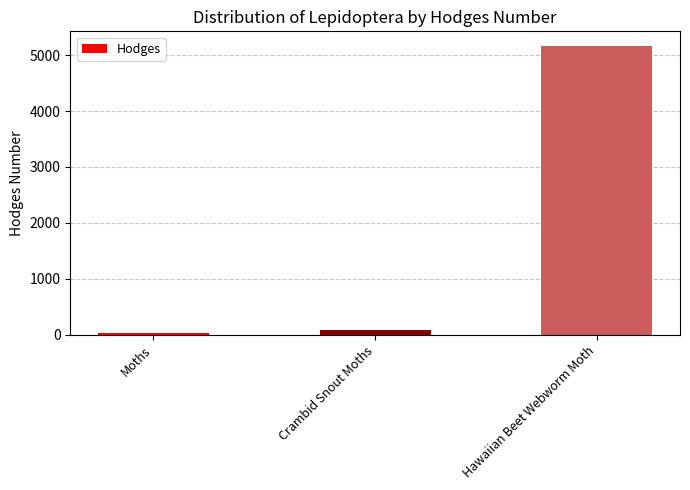

Reading right to left, what are all the values shown in this chart?

5170.0	80.2	29.0